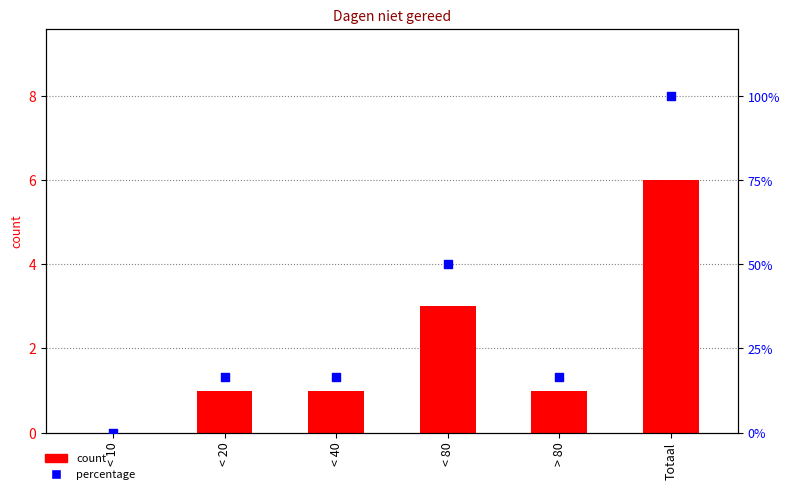

What are all the series names shown in the legend?

count, percentage